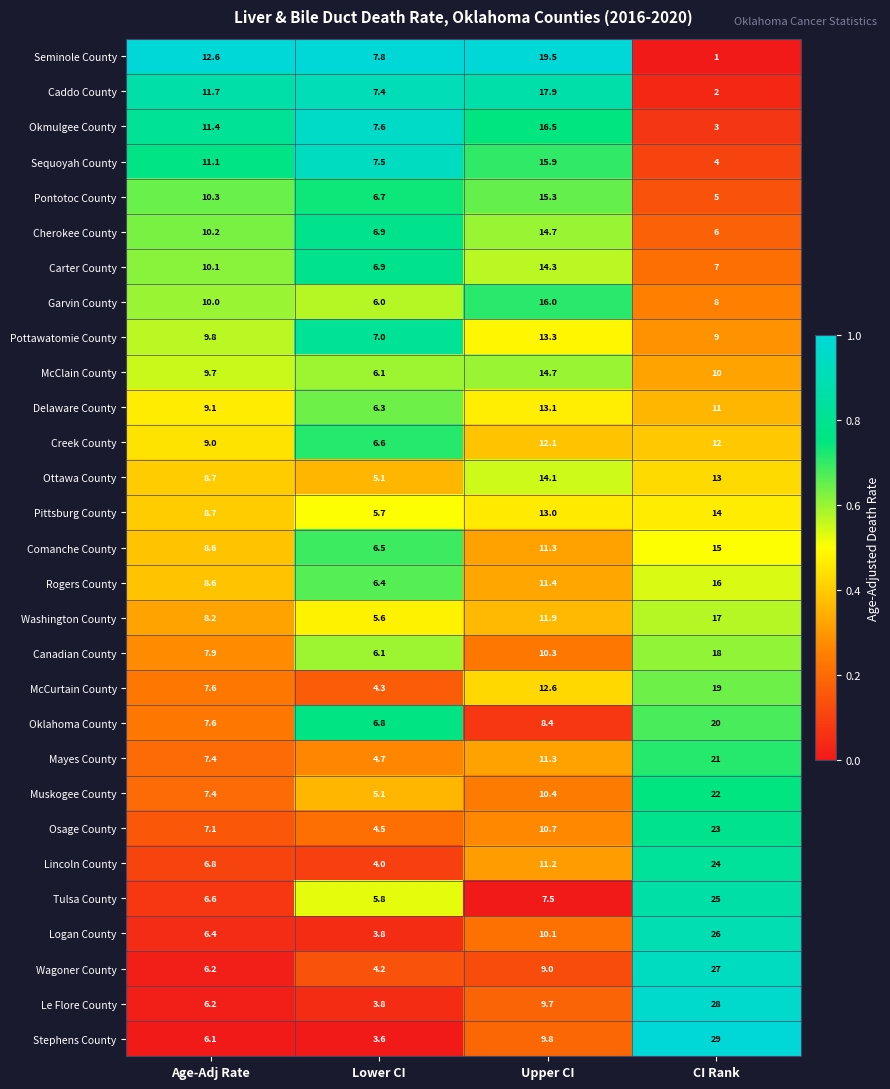

What is the maximum value shown in the chart?

29.0